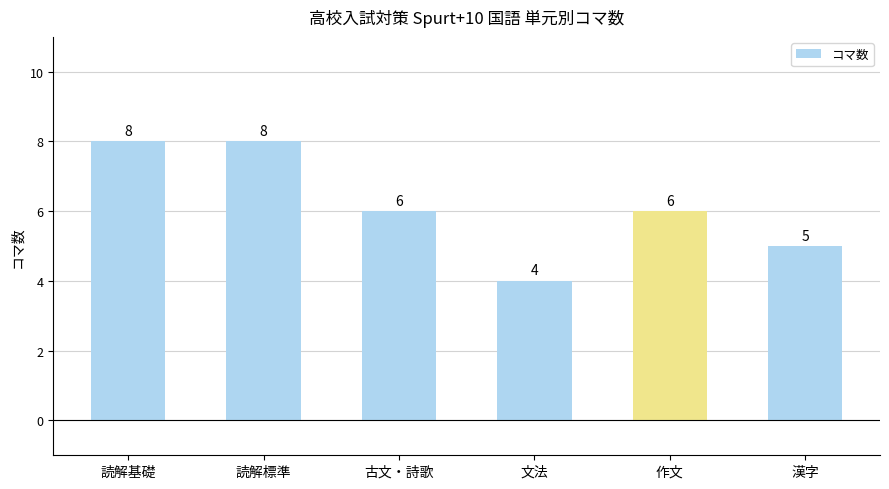

At which label does the data first exceed 6?

読解基礎